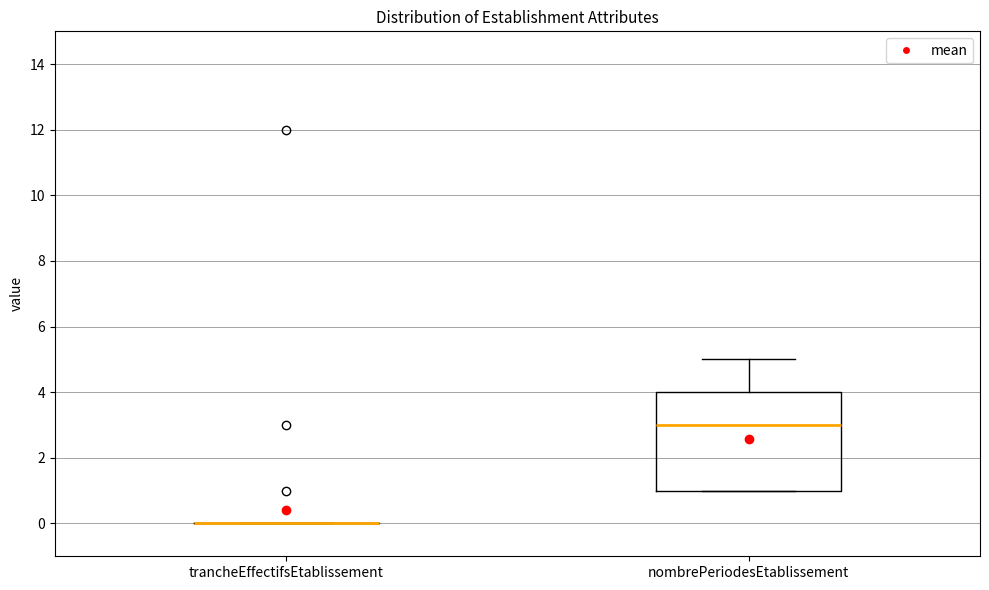

Which box is the tallest, from its lower edge to its upper edge?

nombrePeriodesEtablissement